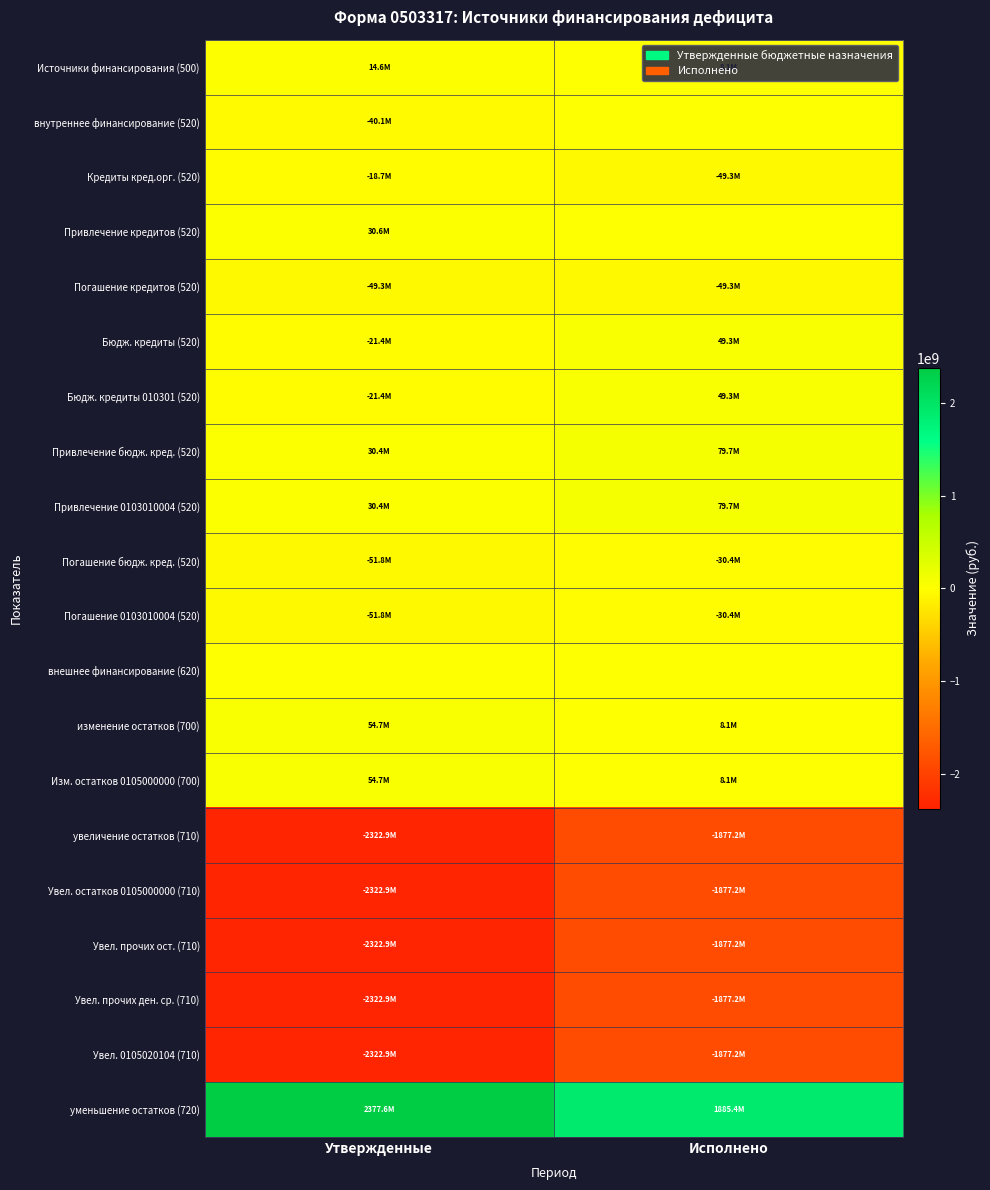

What is the smallest value displayed?

-2322899606.8